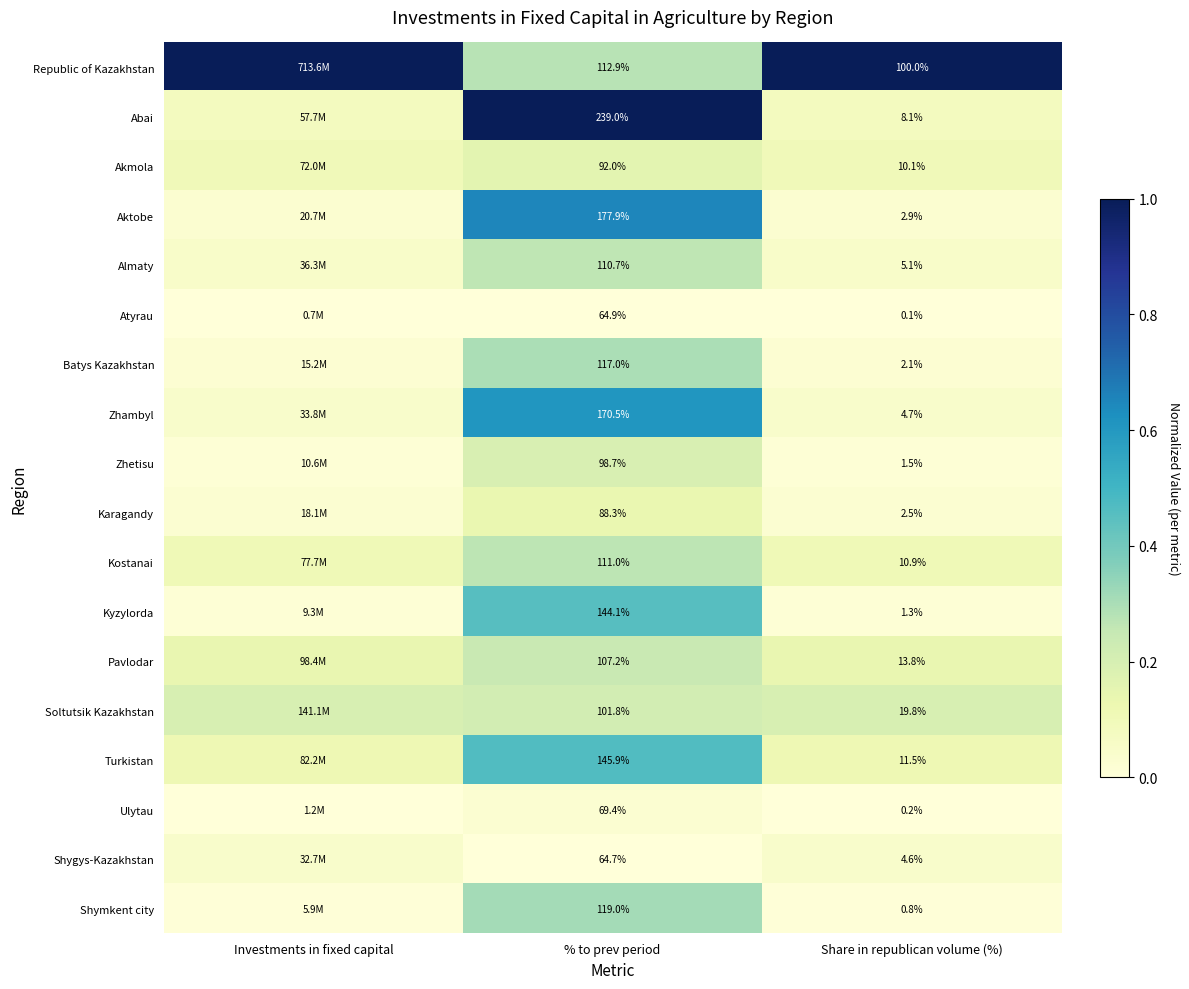

The value of Abai at % to prev period is 1.7. True or false?

False